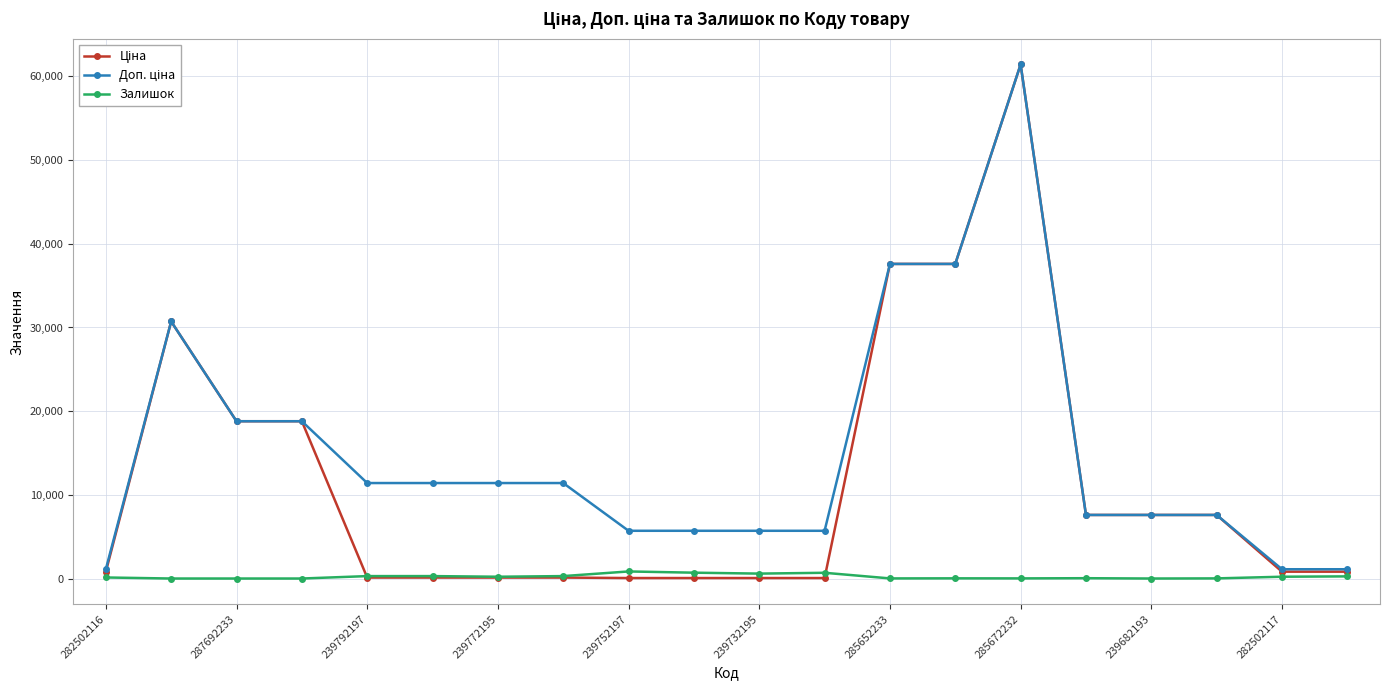

At how many categories does at least one series exceed 12508?

6